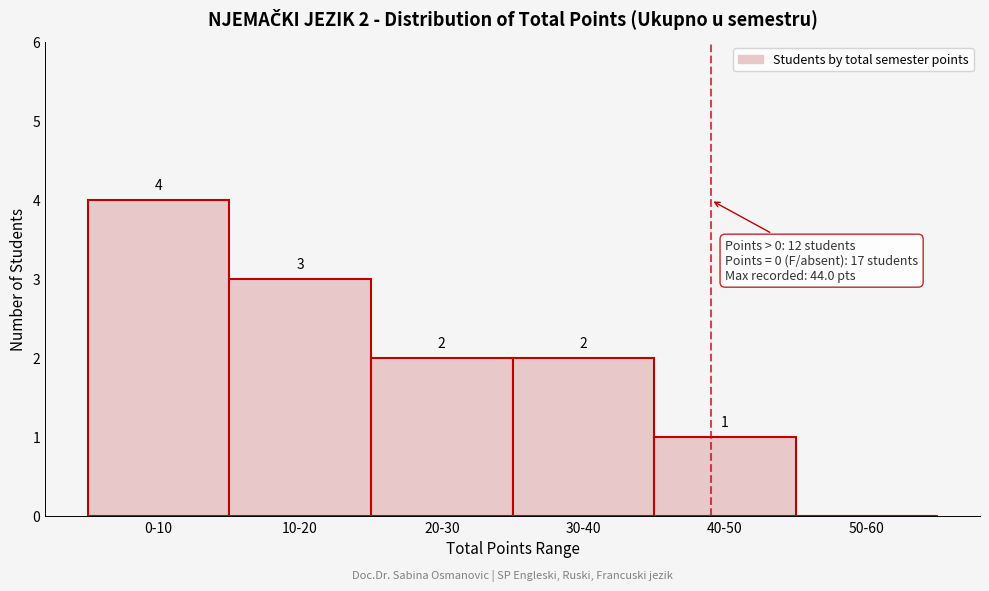

Reading left to right, what are all the values shown in this chart?

0-10=4	10-20=3	20-30=2	30-40=2	40-50=1	50-60=0